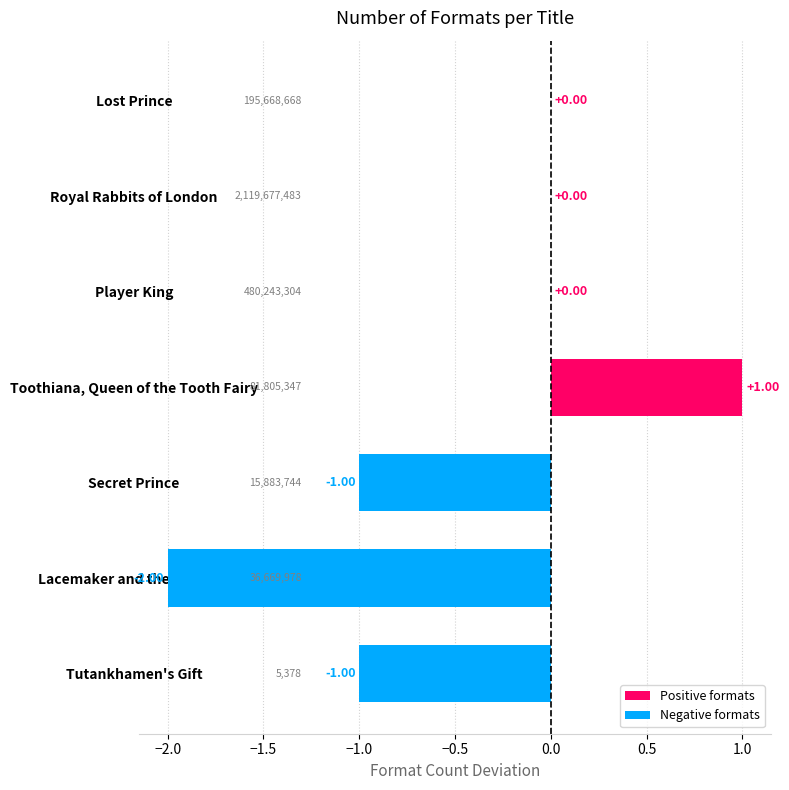

List the labels in order of value, smallest first.

Lacemaker and the Princess, Secret Prince, Tutankhamen's Gift, Lost Prince, Royal Rabbits of London, Player King, Toothiana, Queen of the Tooth Fairy